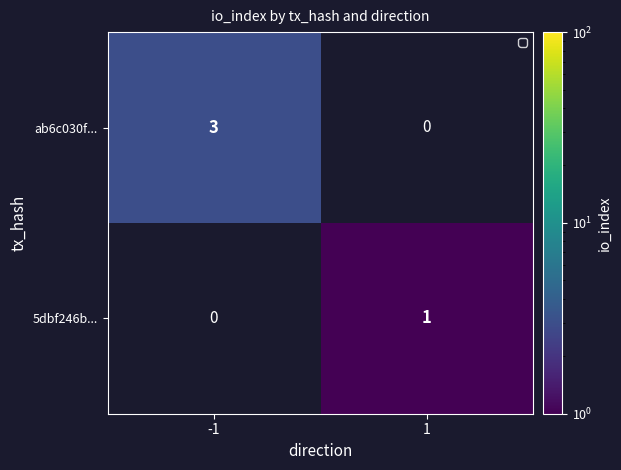

How many data points does each series have?

2